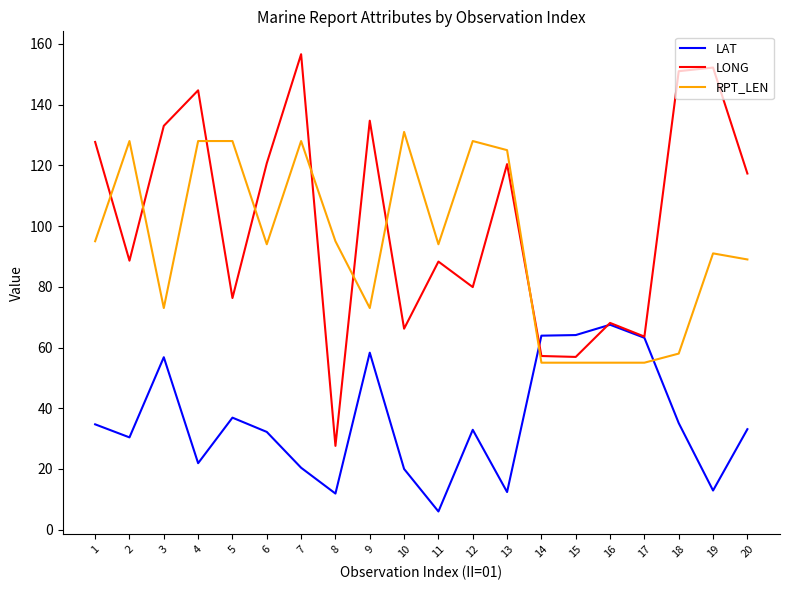

The value of LAT at 8 is 17.2. True or false?

False